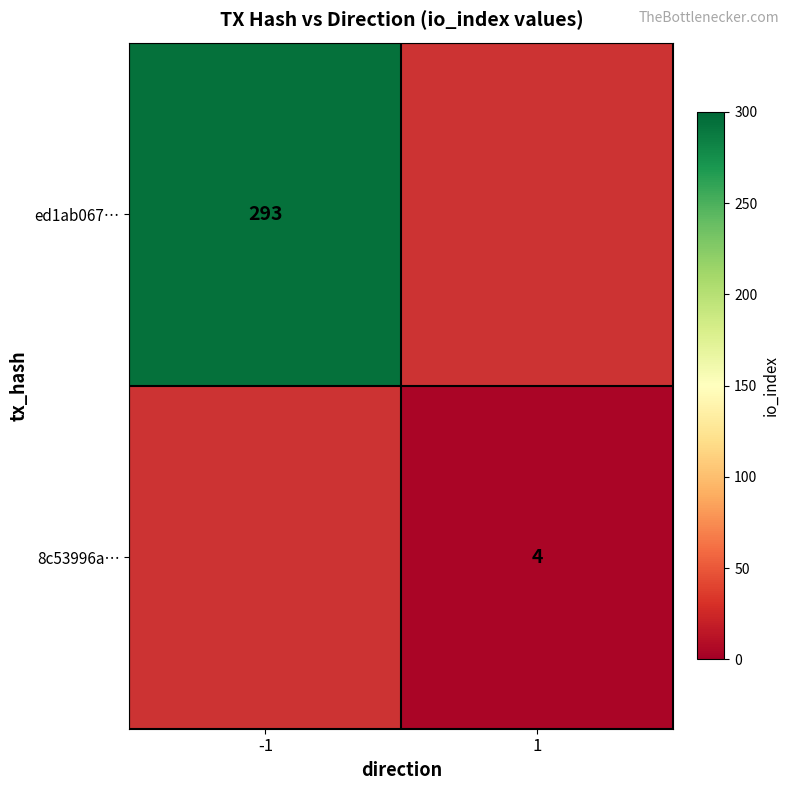

True or false: ed1ab067… has a value of 293 at -1.

True